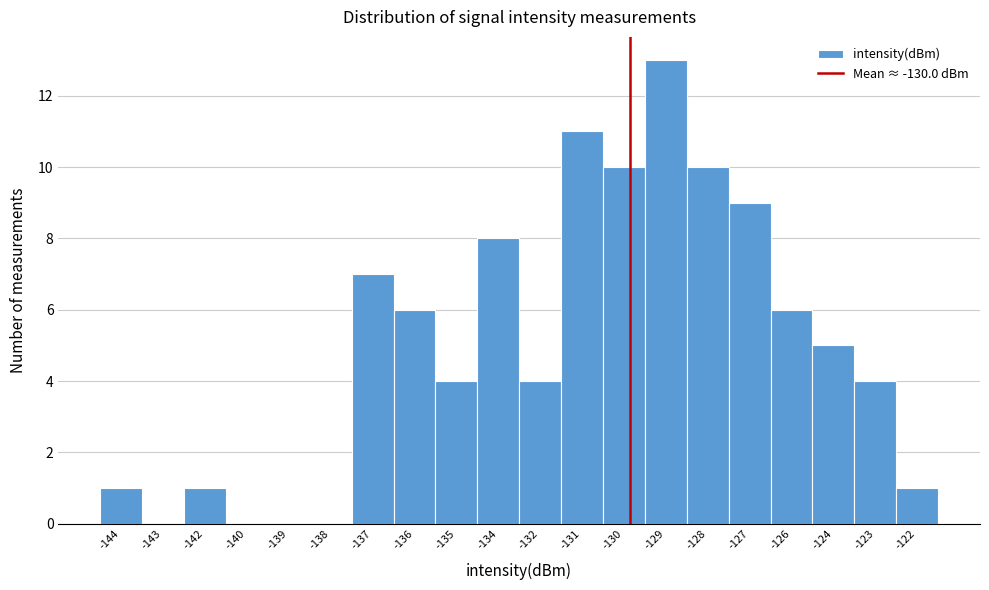

Reading left to right, transcribe all the data shown in this chart.

-144=1	-143=0	-142=1	-140=0	-139=0	-138=0	-137=7	-136=6	-135=4	-134=8	-132=4	-131=11	-130=10	-129=13	-128=10	-127=9	-126=6	-124=5	-123=4	-122=1